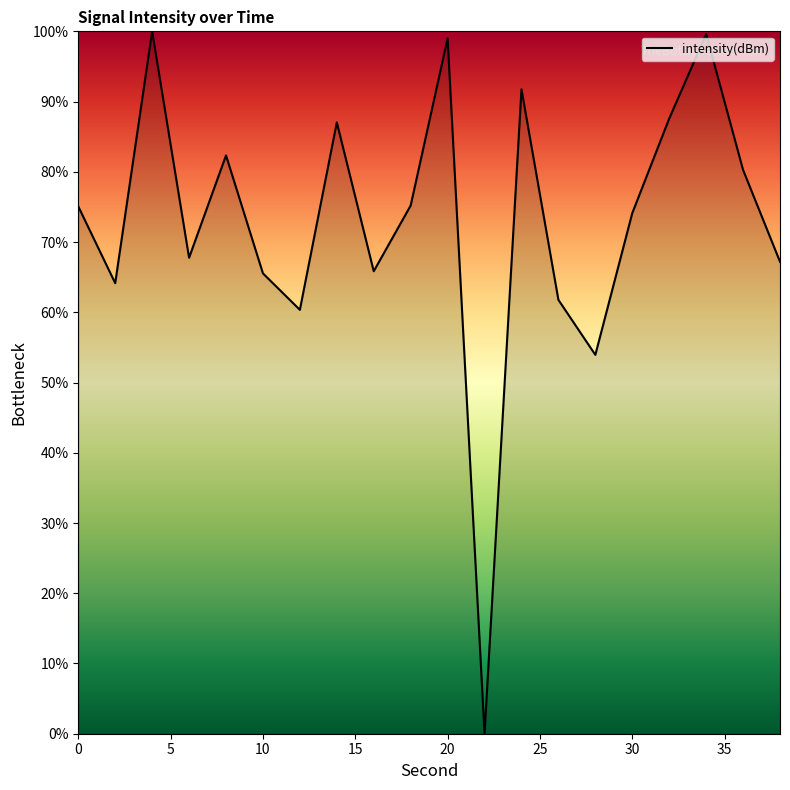

What is the difference between the maximum and minimum values?

100.0